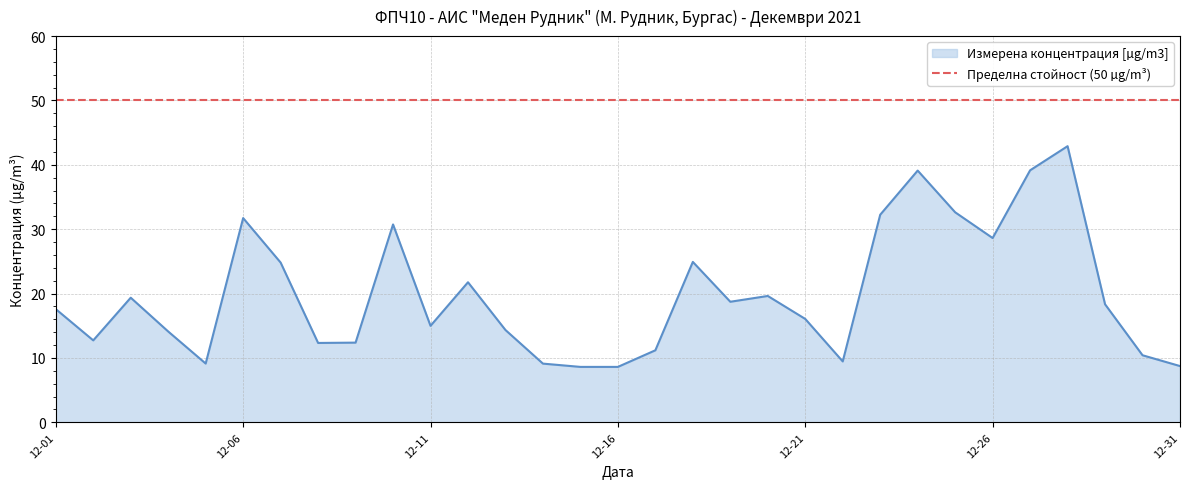

Reading right to left, transcribe all the data shown in this chart.

8.7	10.4	18.3	42.9	39.1	28.6	32.6	39.1	32.2	9.5	16.1	19.6	18.7	24.9	11.2	8.6	8.6	9.1	14.3	21.8	15.0	30.7	12.4	12.3	24.8	31.7	9.1	14.1	19.4	12.7	17.6